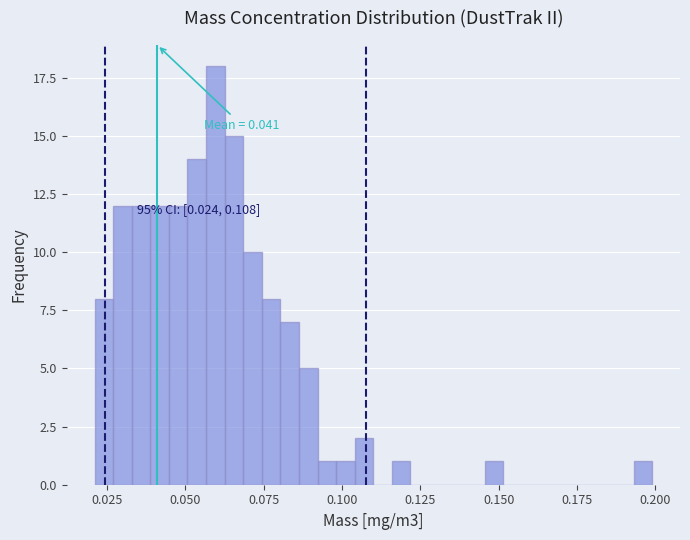

Read against the x-axis, roughly where is the centre of the tallest bar?

0.060